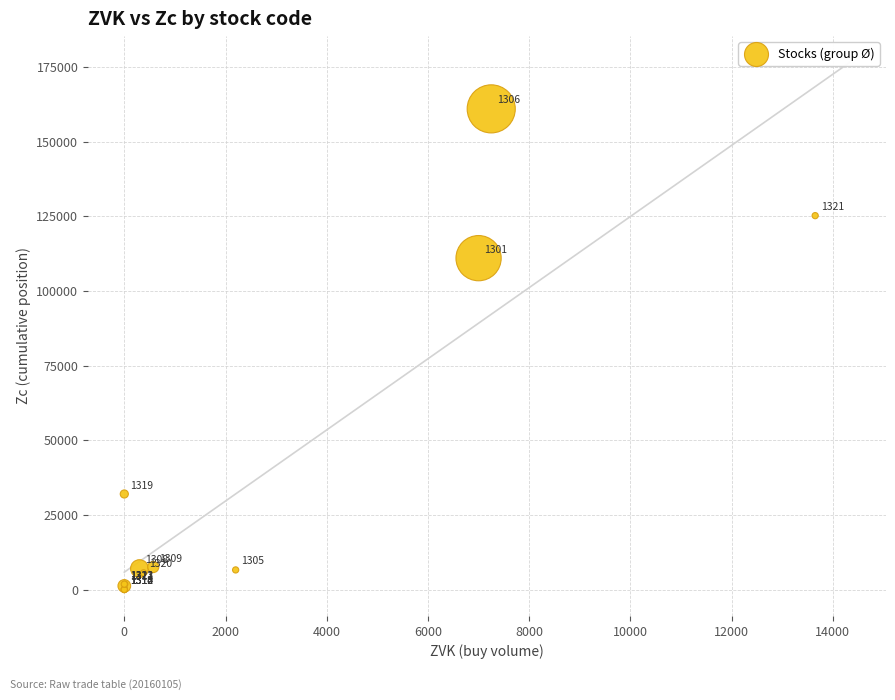

What Y value in the scatter plot is closest to 80505?

111000